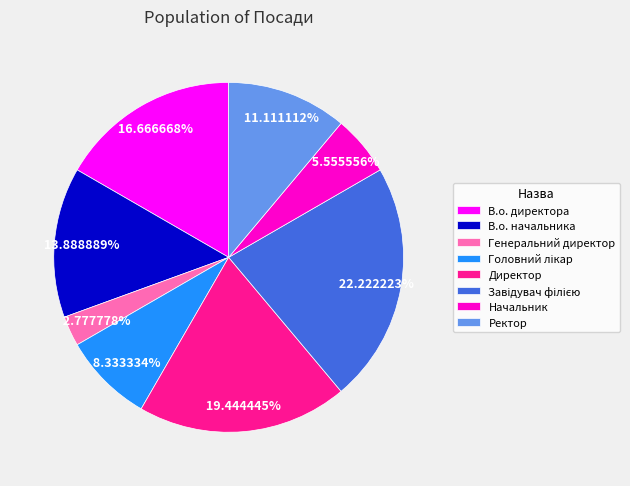

True or false: В.о. директора accounts for 17% of the total.

True